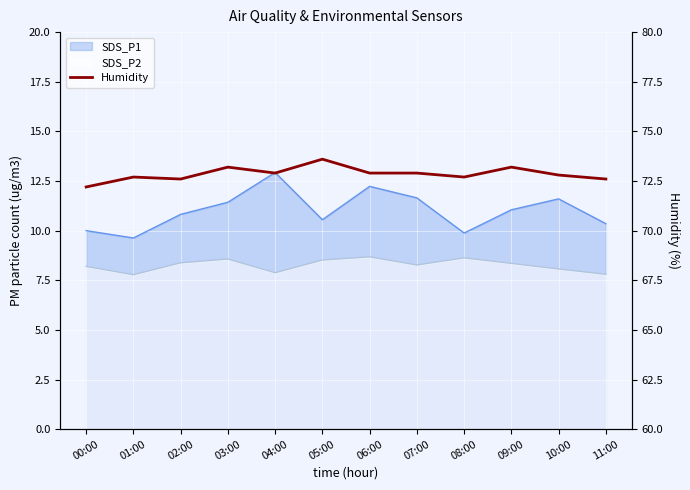

What is the greatest value displayed?

73.6